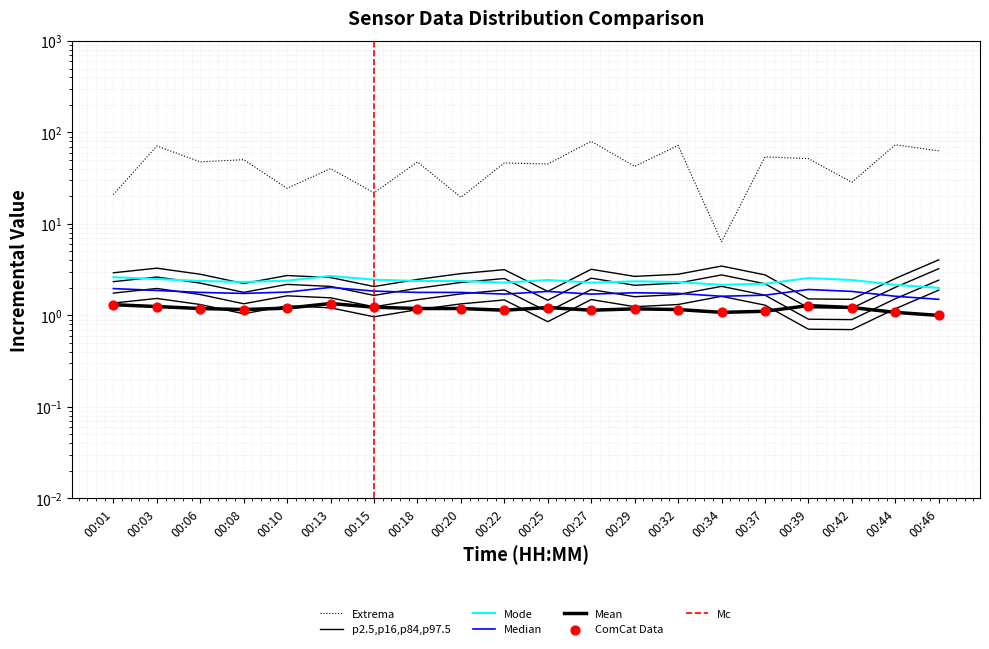

At which category is the sum across all series the highest?

00:27